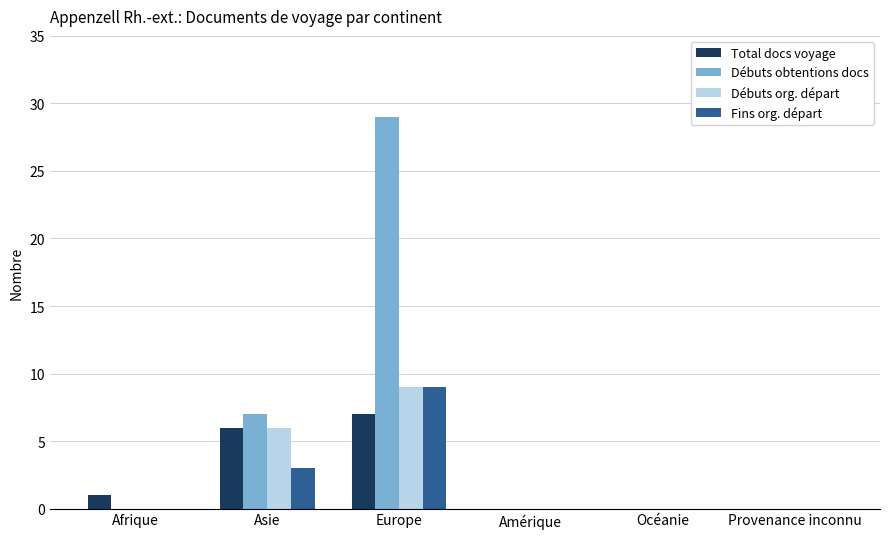

At which category is the sum across all series the highest?

Europe